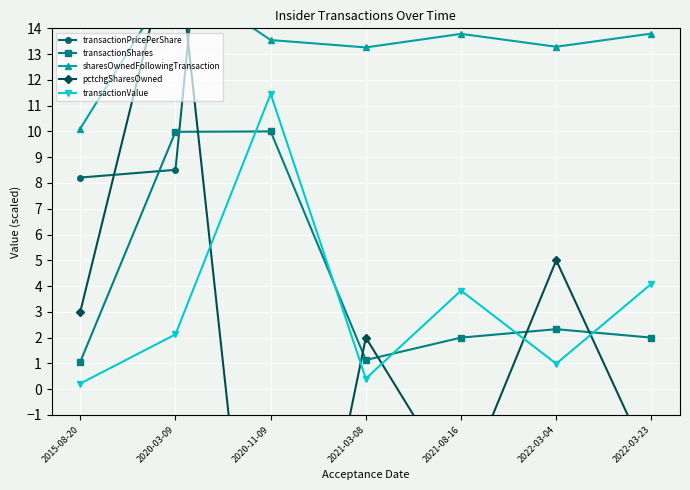

True or false: transactionPricePerShare and transactionShares cross at least once.

True